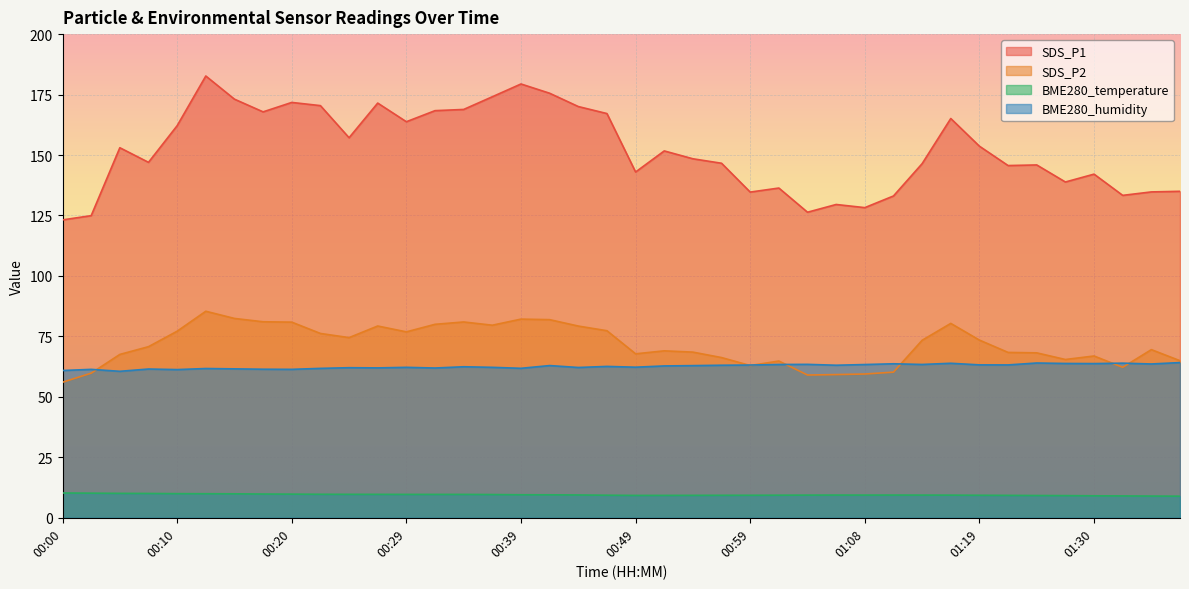

True or false: SDS_P1 and BME280_temperature intersect in this chart.

False